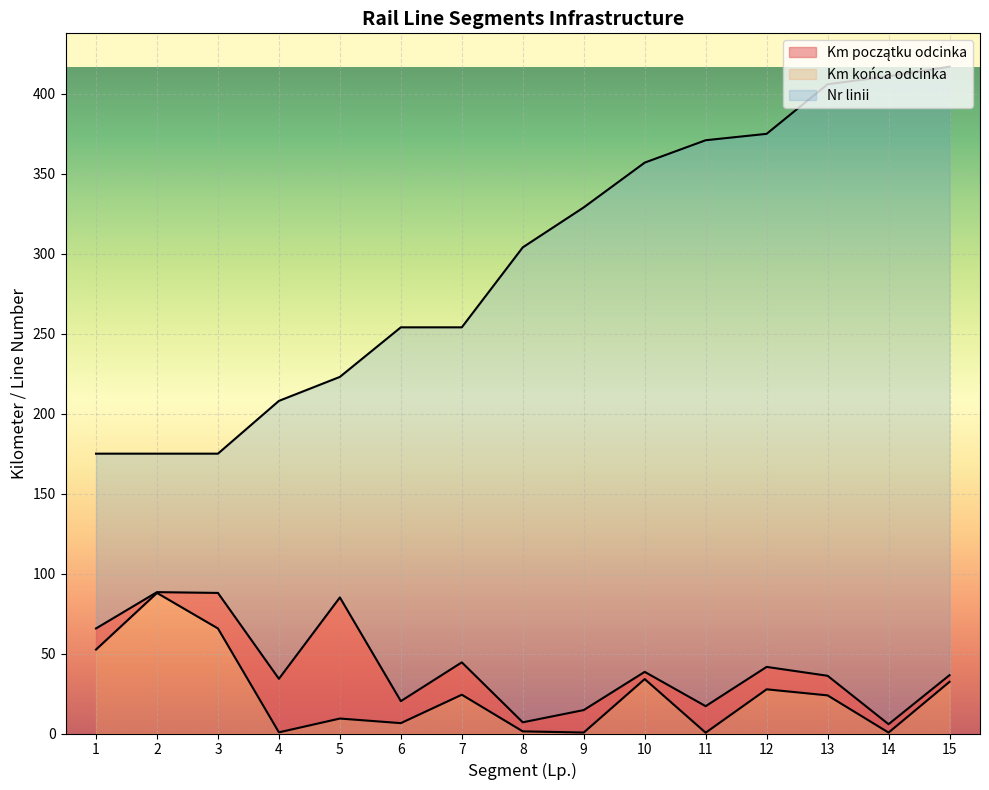

In Km początku odcinka, how many points are lower than both neighbors (excluding endpoints)?

5